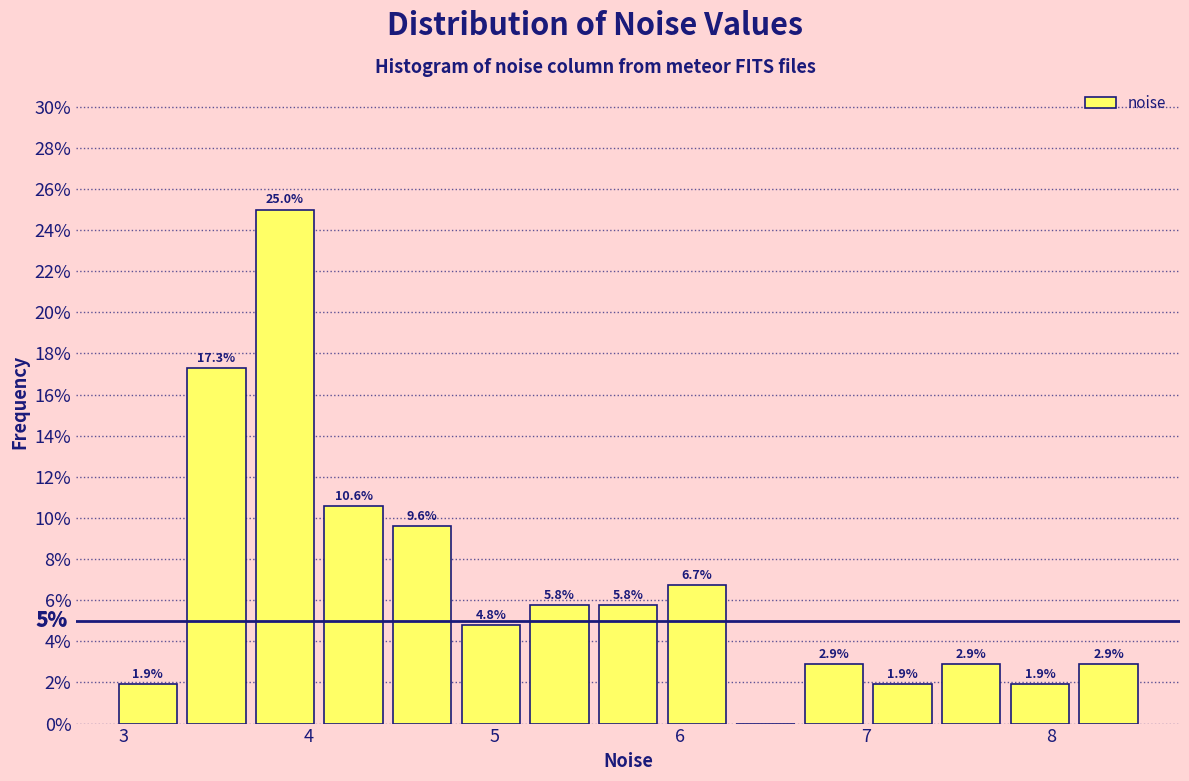

Around what value on the x-axis is the tallest bar? Give the approximate position of its centre, as read against the axis.

3.9